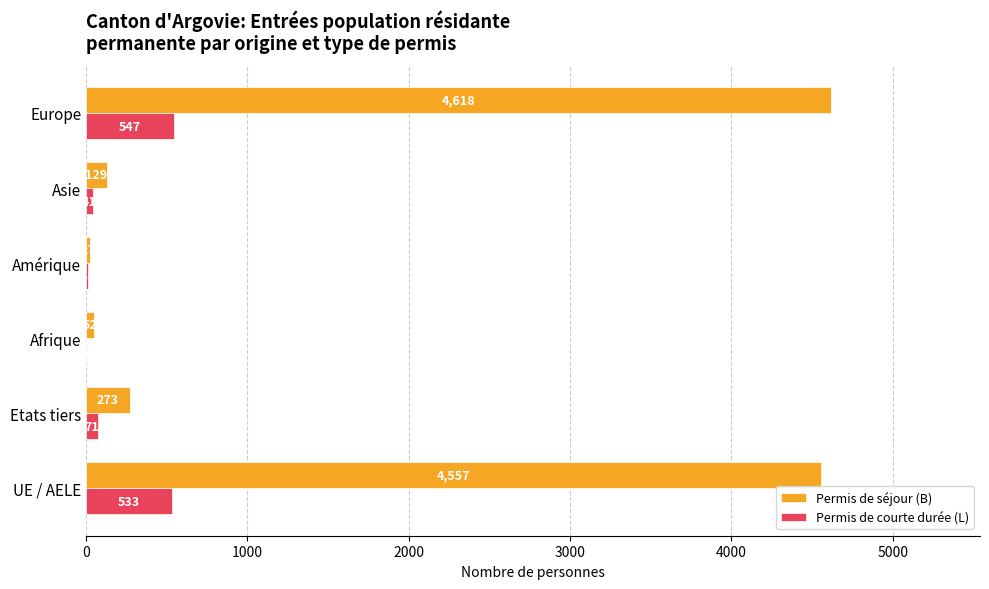

Which series has the largest total across all categories?

Permis de séjour (B)